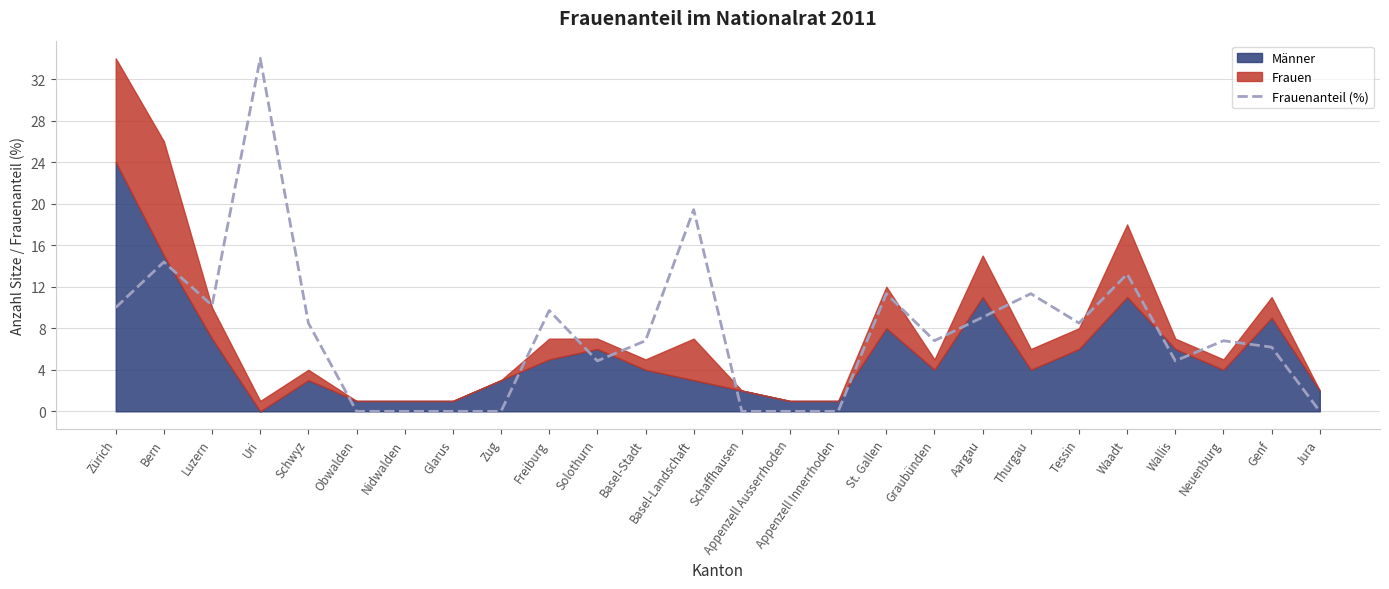

At which category does the chart reach its peak across all series?

Uri